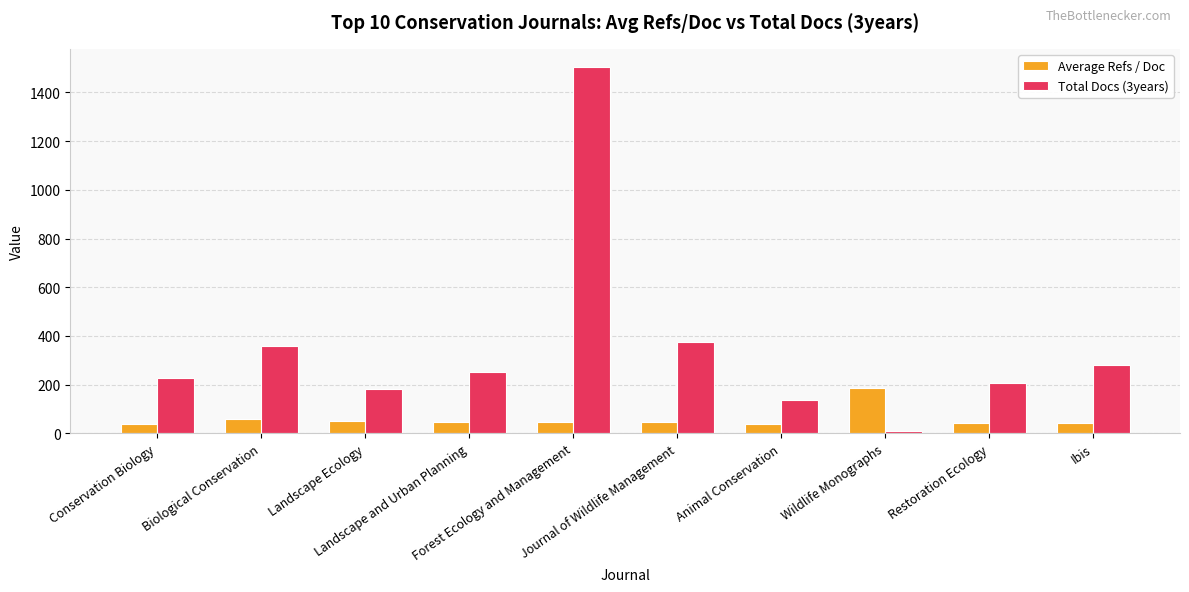

What are all the series names shown in the legend?

Average Refs / Doc, Total Docs (3years)